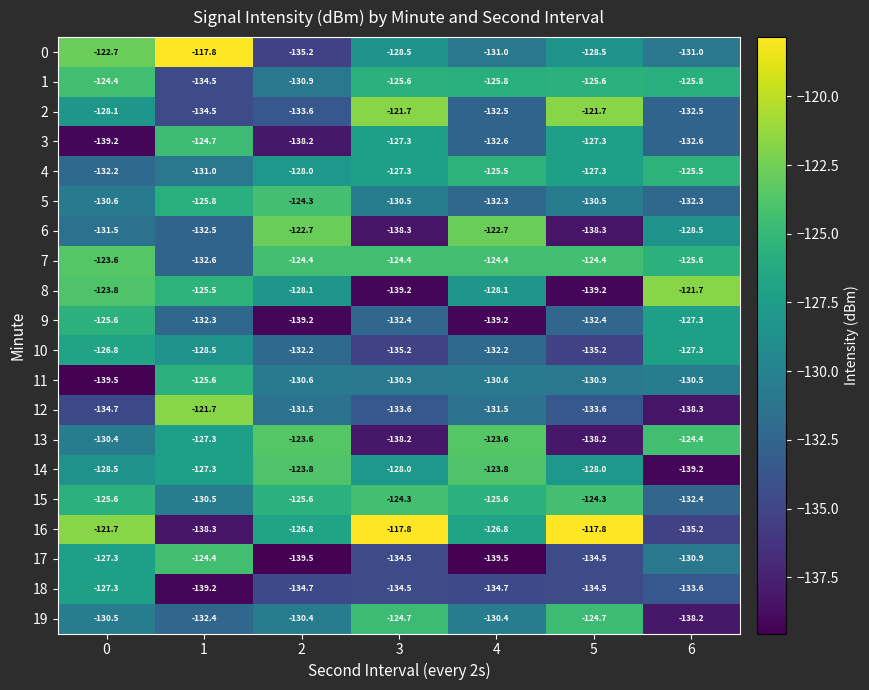

What is the lowest value of the 14 series?

-139.2